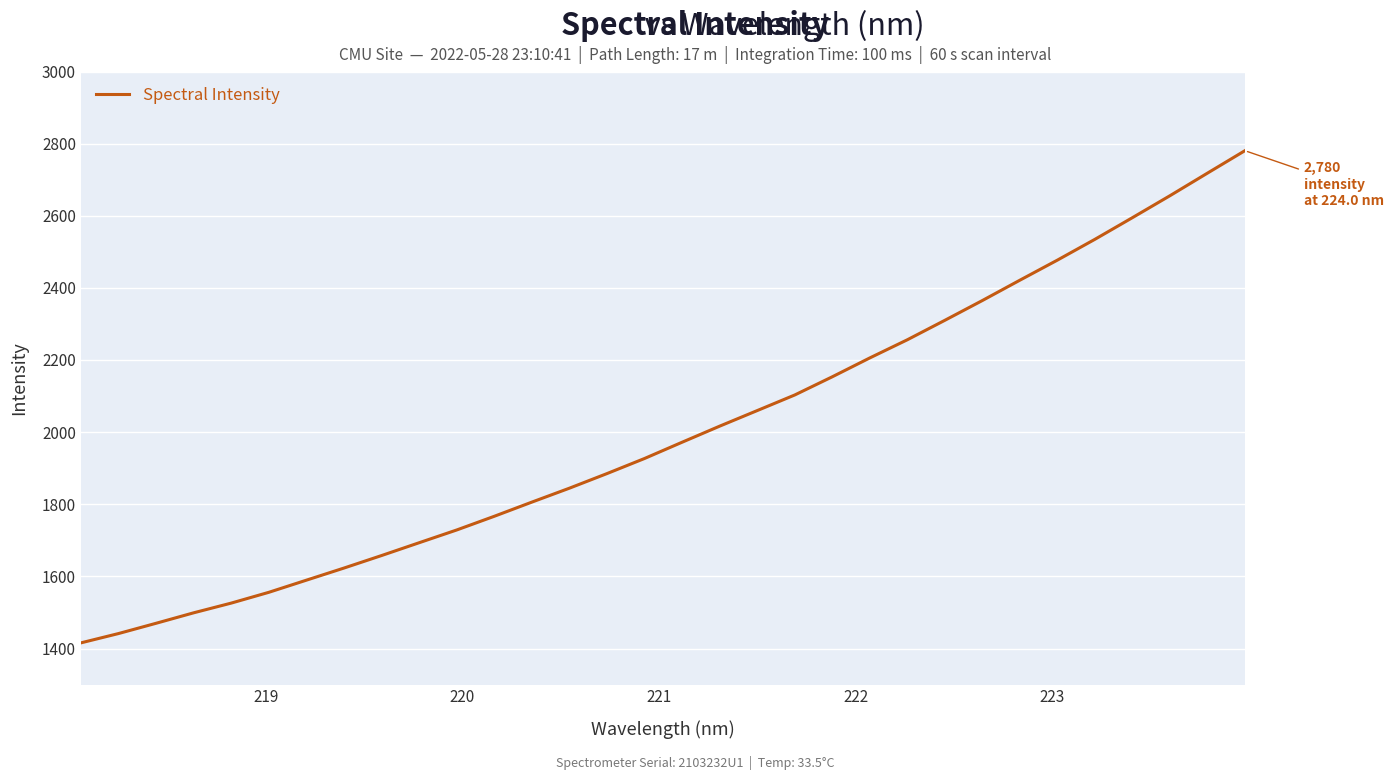

Count the number of data series in this chart.

1